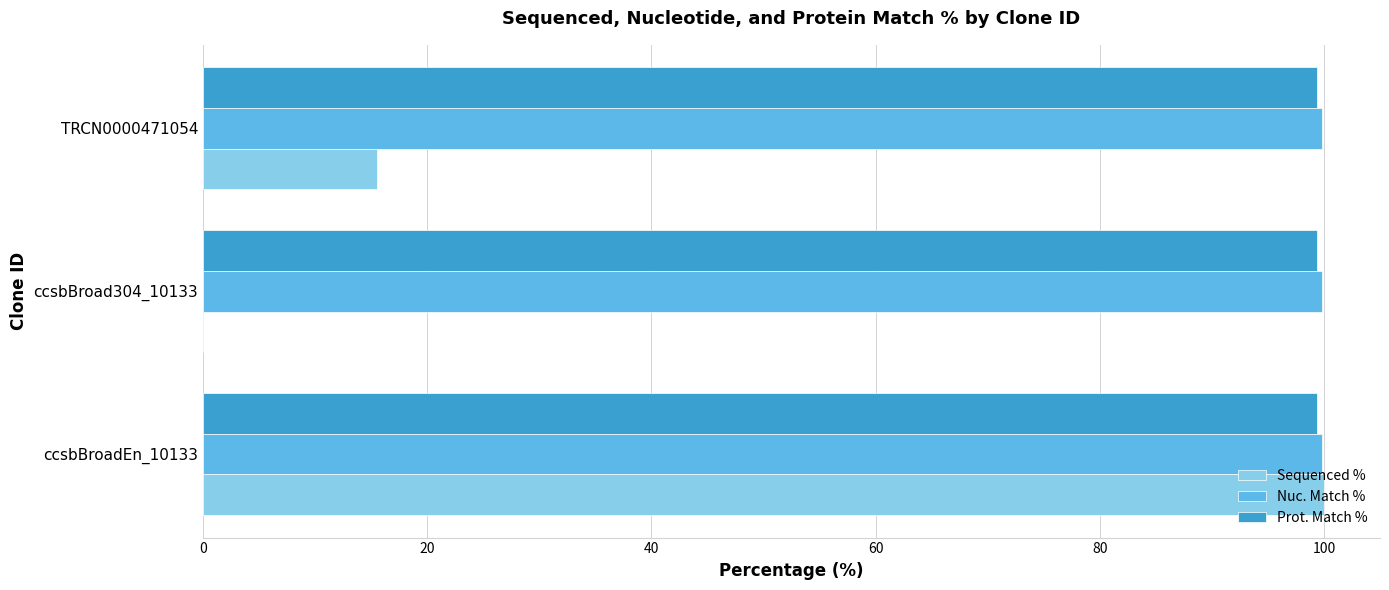

Is it true that Sequenced % equals 3.6 at TRCN0000471054?

False